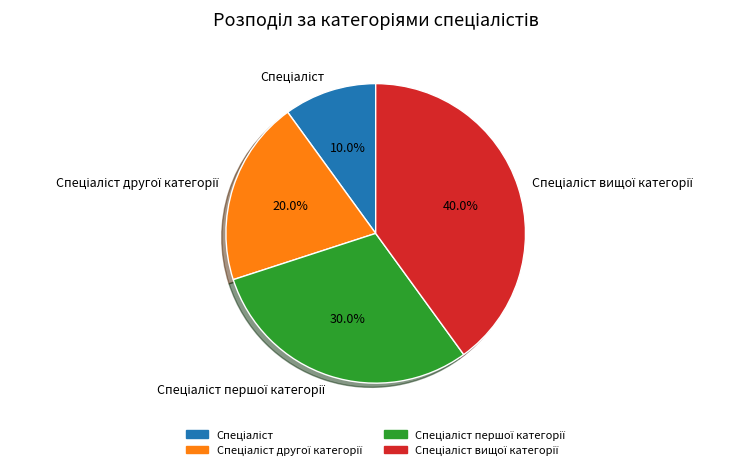

Is there a majority slice in this chart?

No